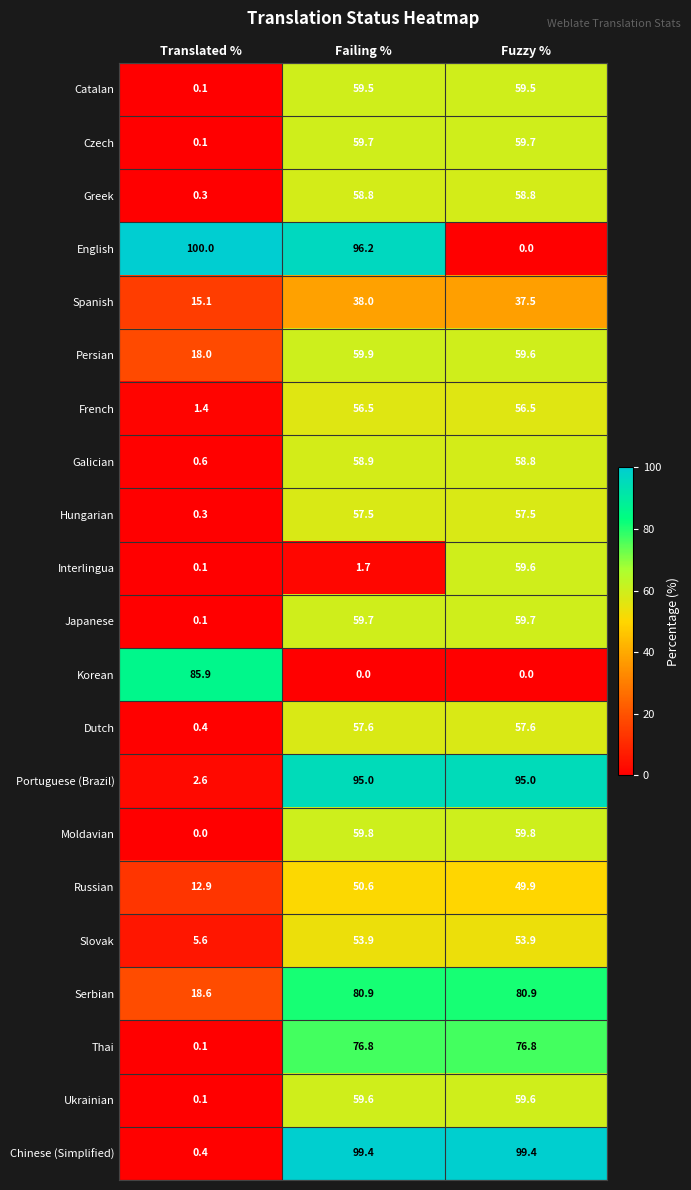

Rank the categories by English value from highest to lowest.

Translated %, Failing %, Fuzzy %